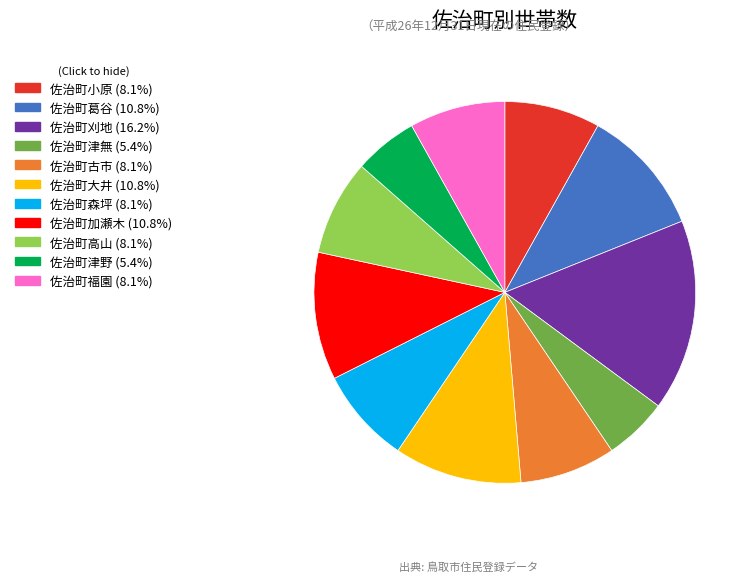

Which category has the biggest portion of the pie?

佐治町刈地